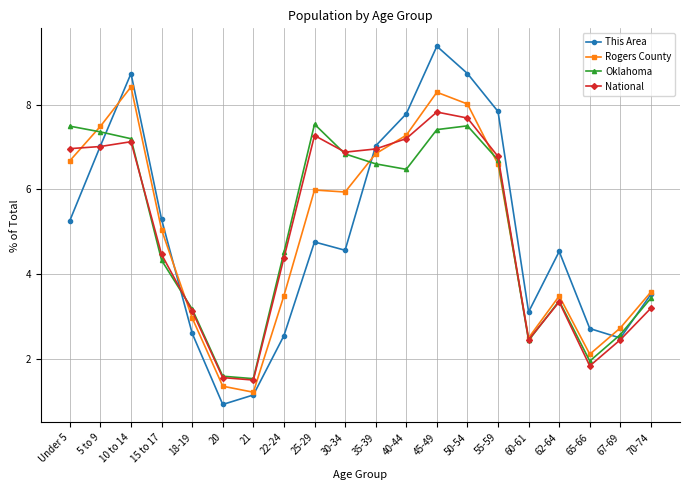

Is the value of Oklahoma at 45-49 greater than the value of National at 22-24?

Yes